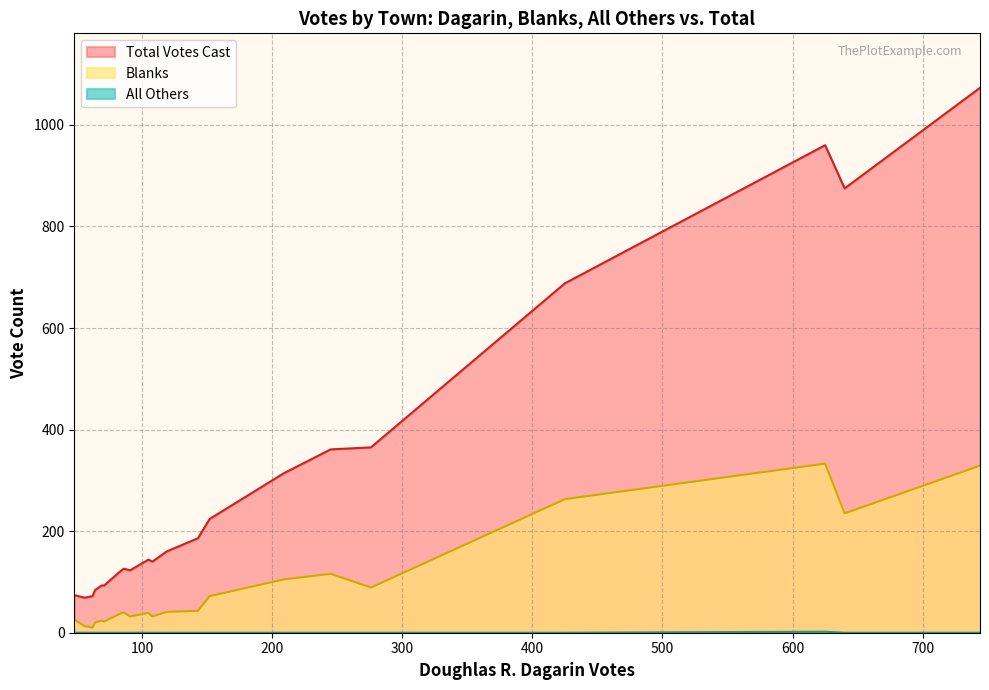

True or false: Total Votes Cast and Blanks intersect in this chart.

False